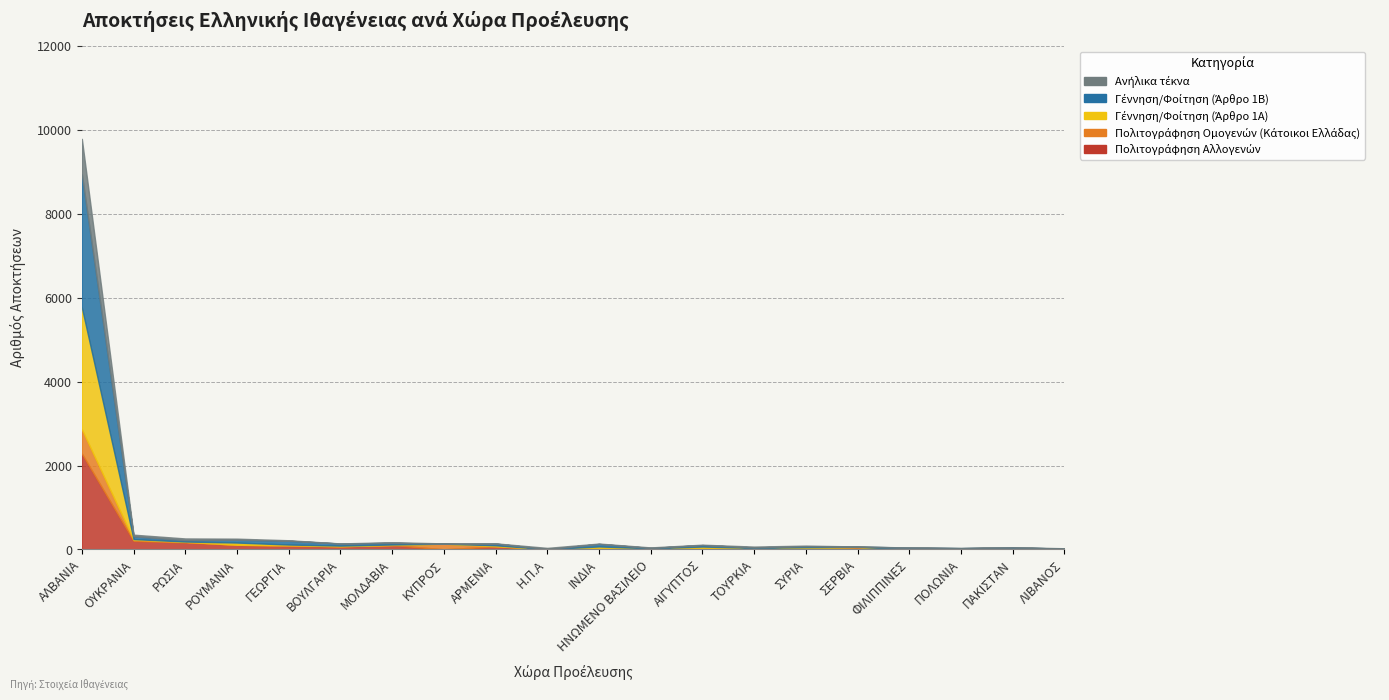

How many data points in Γέννηση/Φοίτηση (Άρθρο 1Α) are above 14?

8